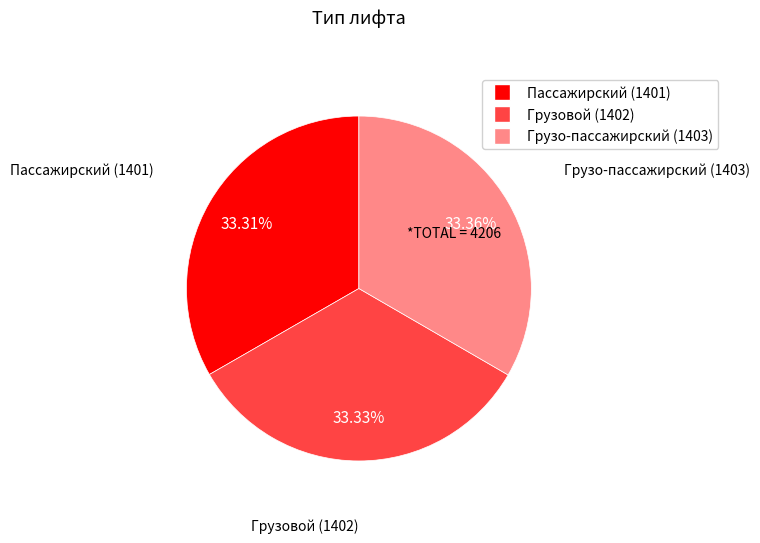

Count the number of slices in the pie.

3